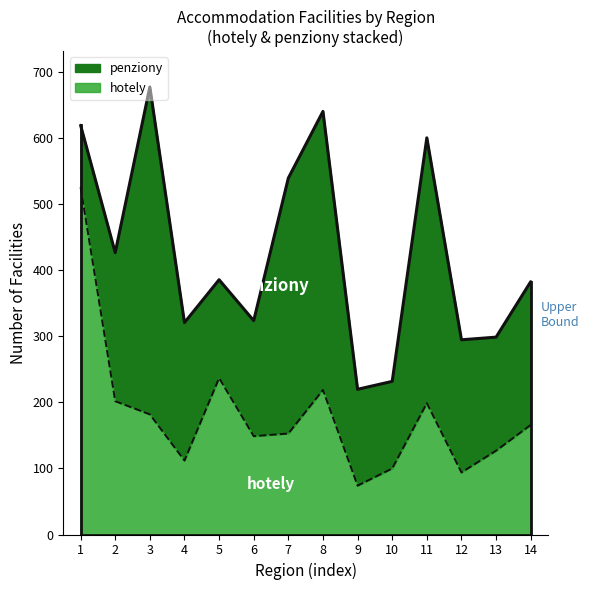

What is the difference between the maximum and minimum values?

452